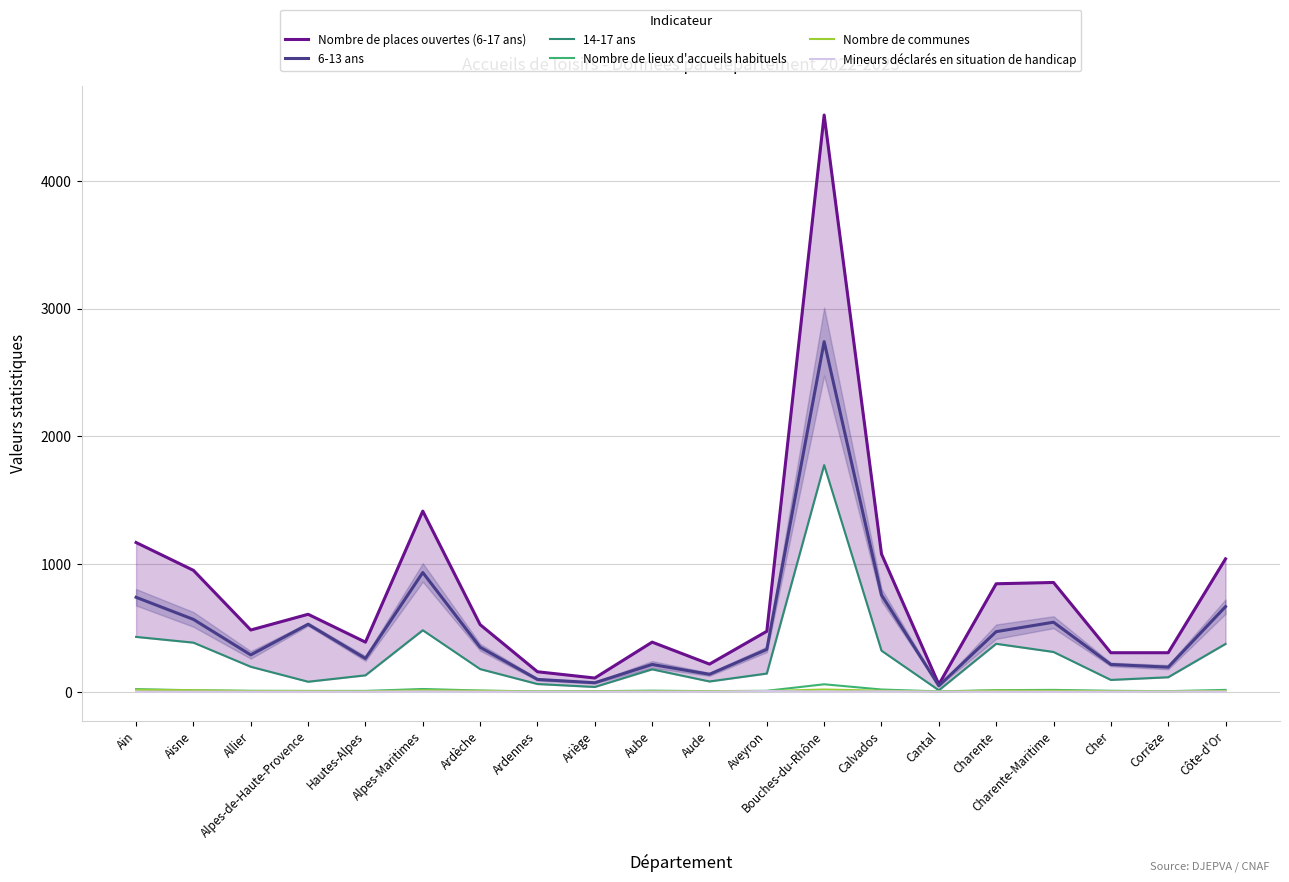

Which series has the largest range (max minus min)?

Nombre de places ouvertes (6-17 ans)